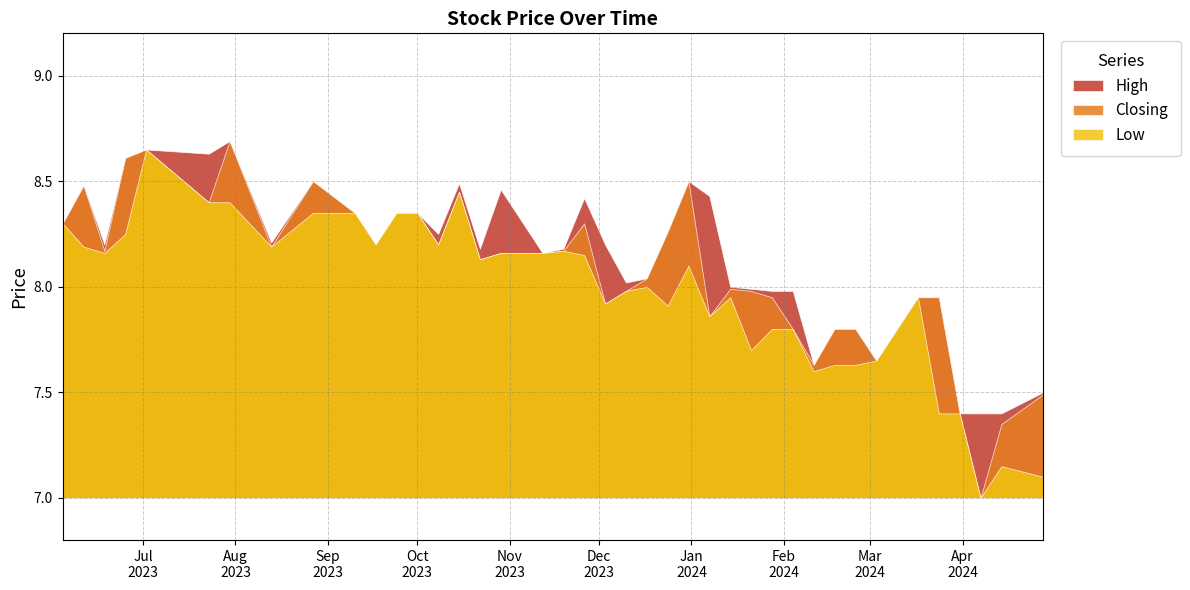

What is the sum of all High values?

325.5